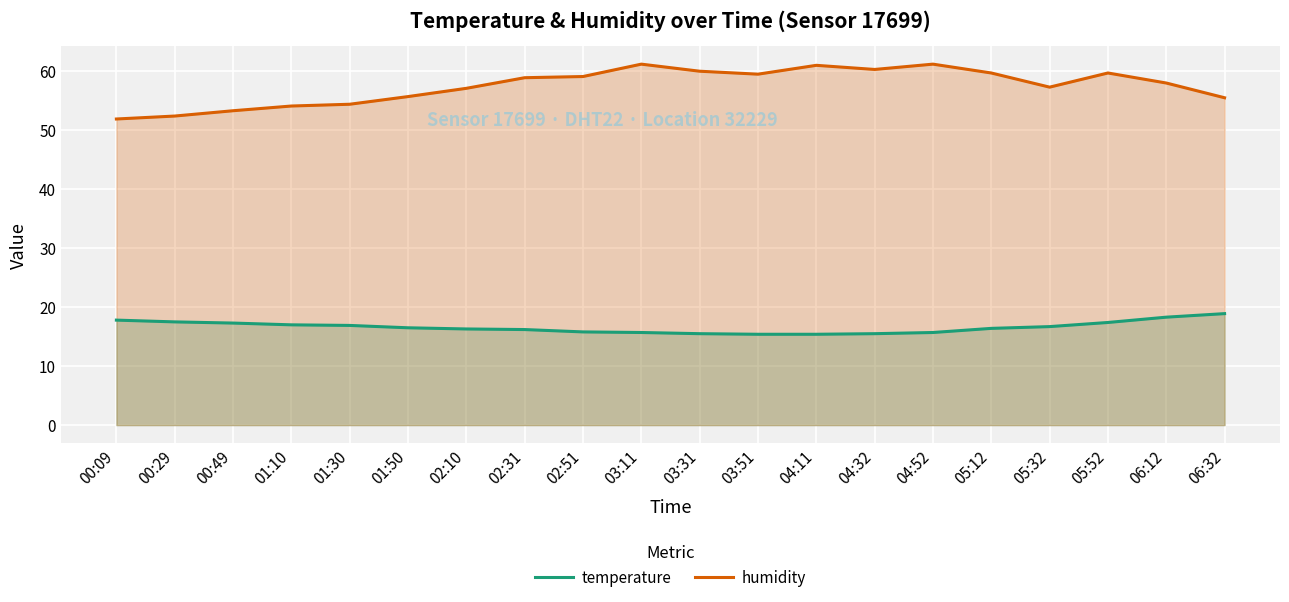

True or false: temperature and humidity intersect in this chart.

False